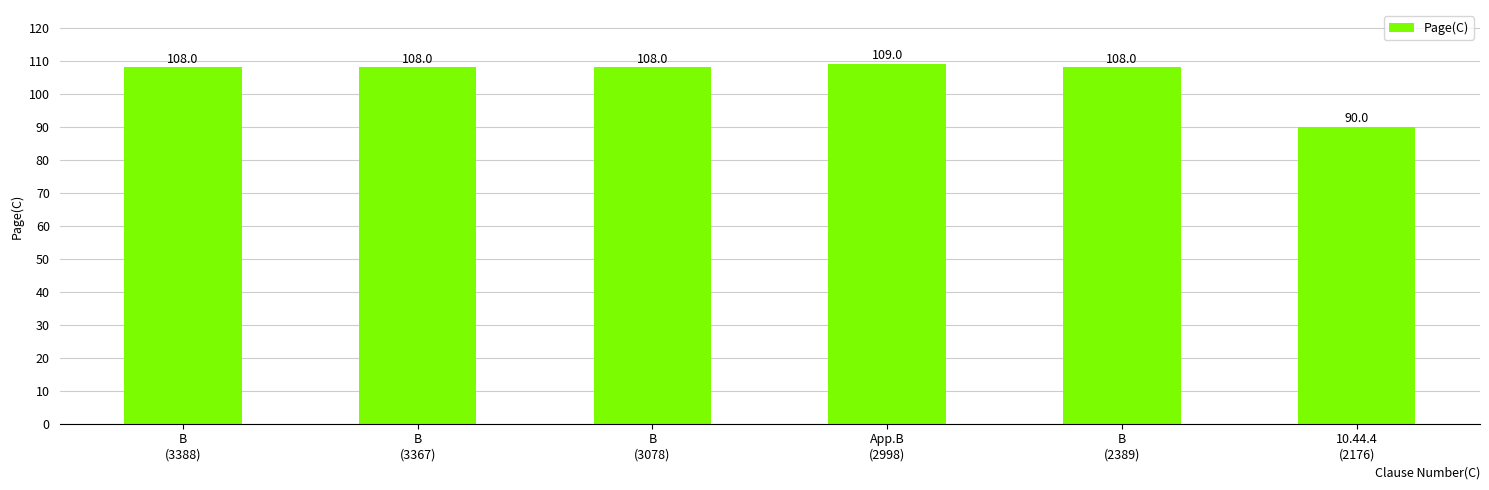

Count the number of categories in the chart.

6